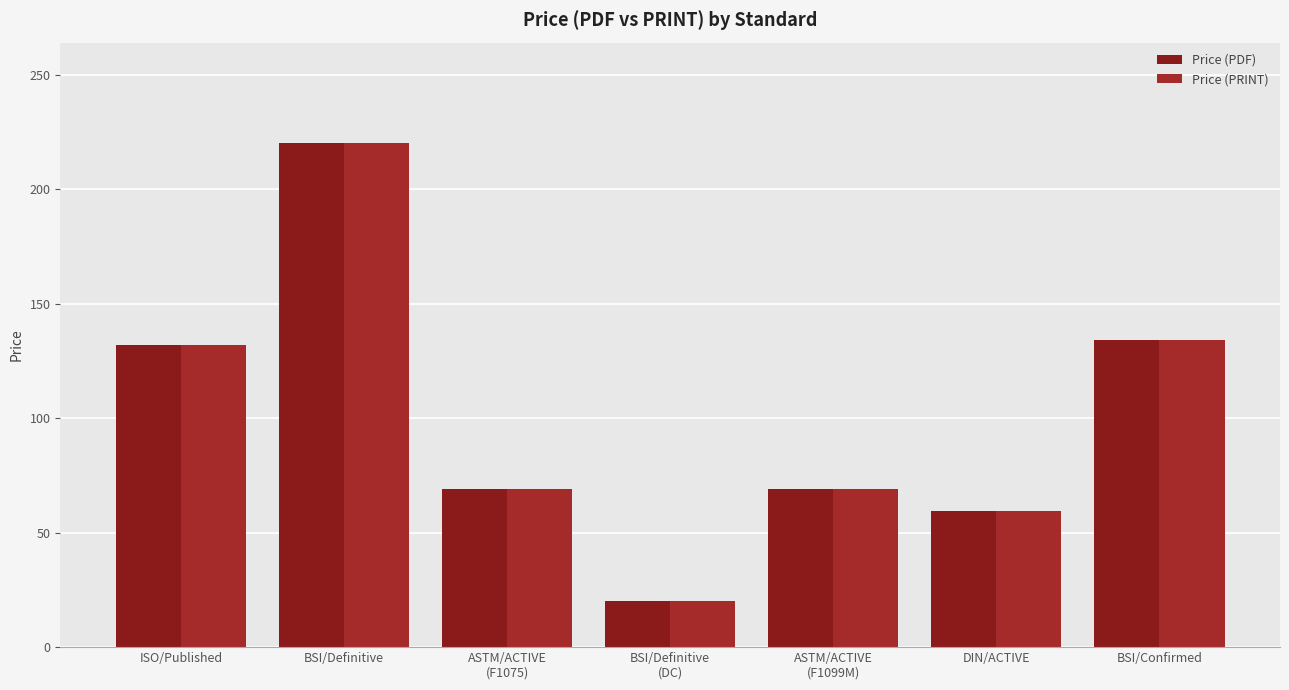

The Price (PDF) series shows 36.0 at ASTM/ACTIVE
(F1075). True or false?

False